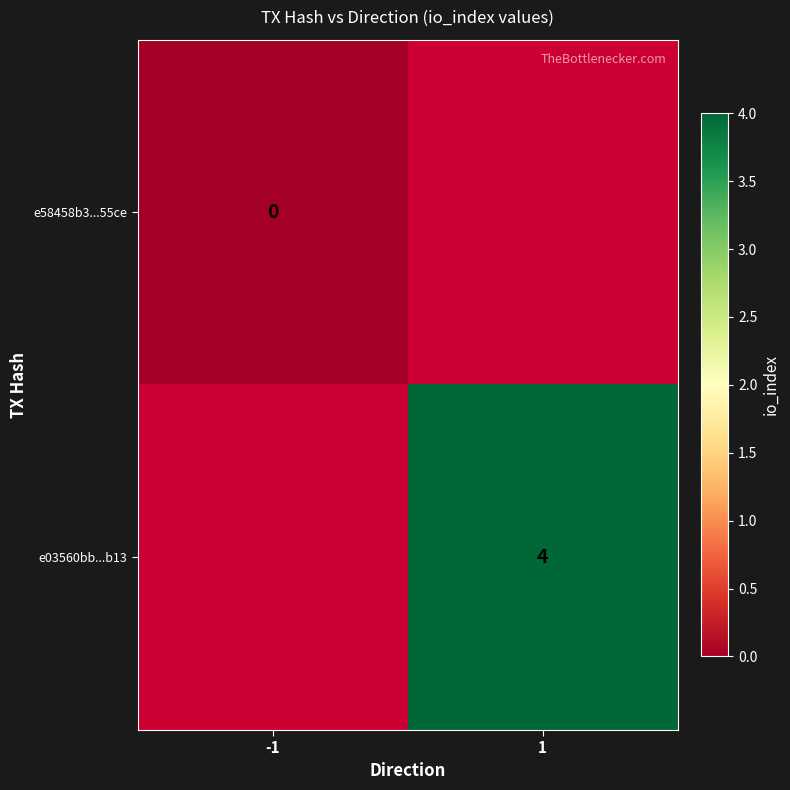

Is the value of e03560bb...b13 at 1 greater than the value of e58458b3...55ce at -1?

Yes